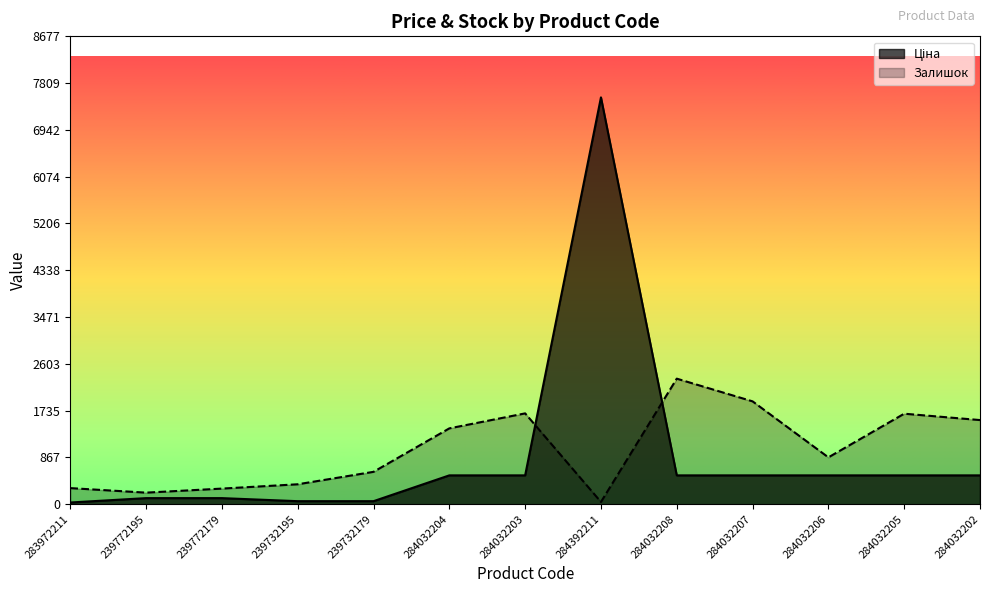

Which has a higher value, 239732179 or 239732195?

239732179